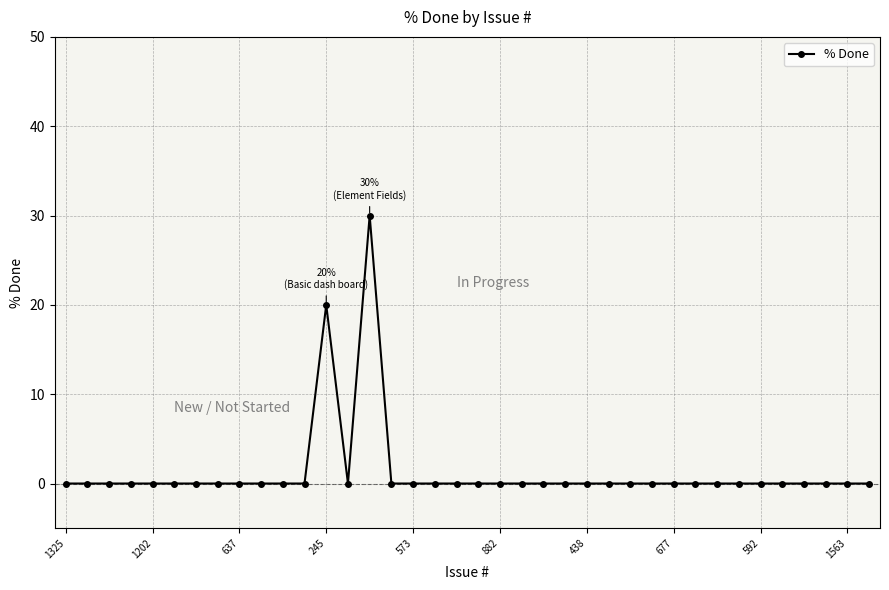

What is the difference between the maximum and minimum values?

30